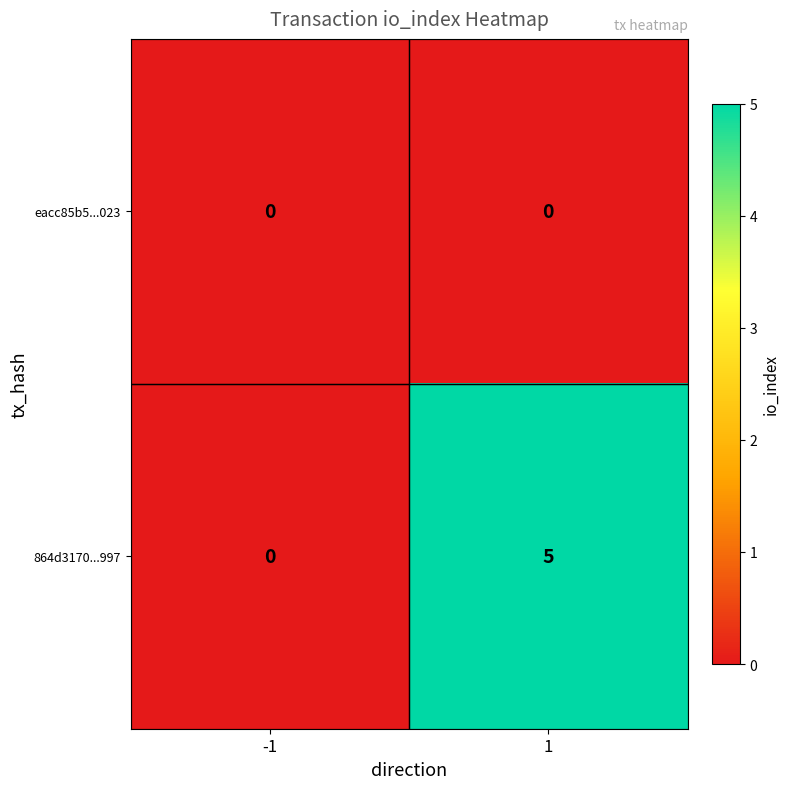

Reading right to left, extract all data points from this chart.

eacc85b5...023: 1=0	-1=0
864d3170...997: 1=5	-1=0